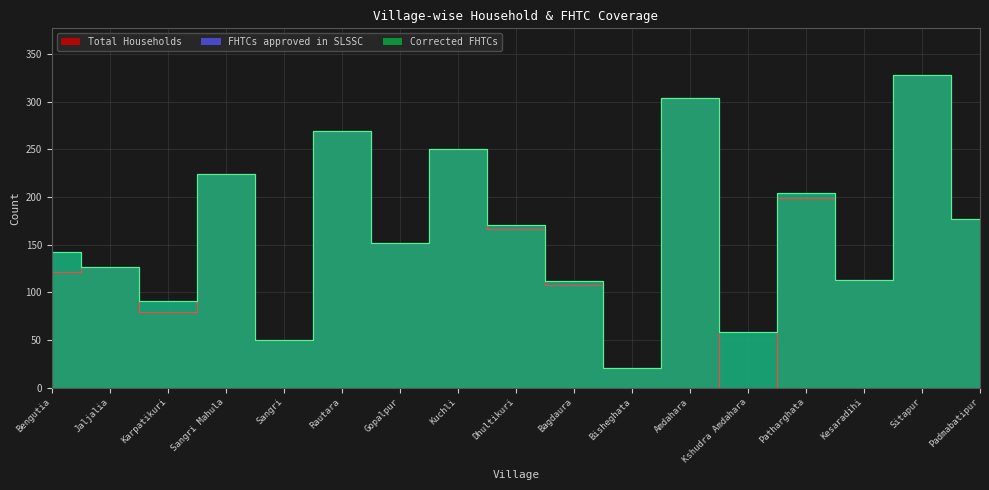

What is the maximum value shown in the chart?

328